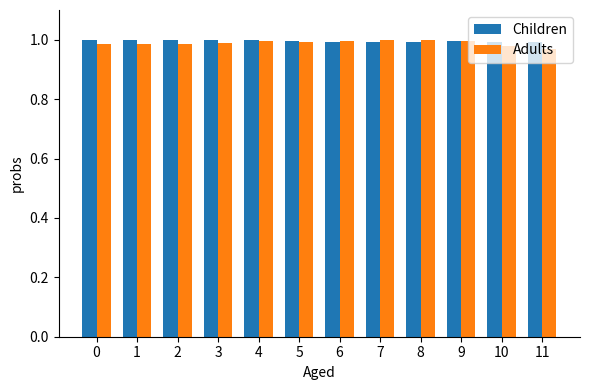

Is it true that Adults equals 1.3 at 1?

False